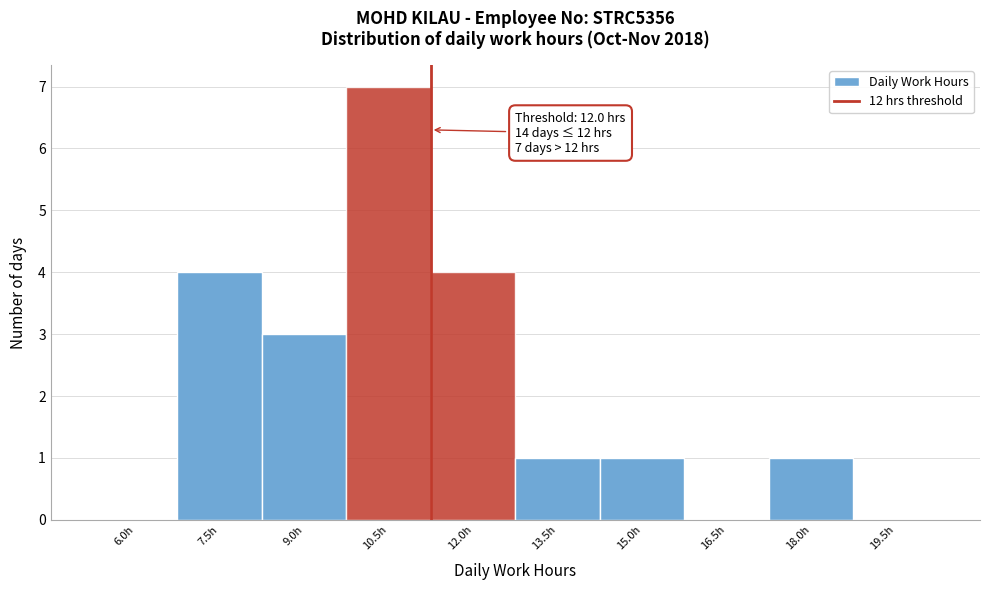

Reading left to right, list all the values displayed in this chart.

6.0h=0	7.5h=4	9.0h=3	10.5h=7	12.0h=4	13.5h=1	15.0h=1	16.5h=0	18.0h=1	19.5h=0